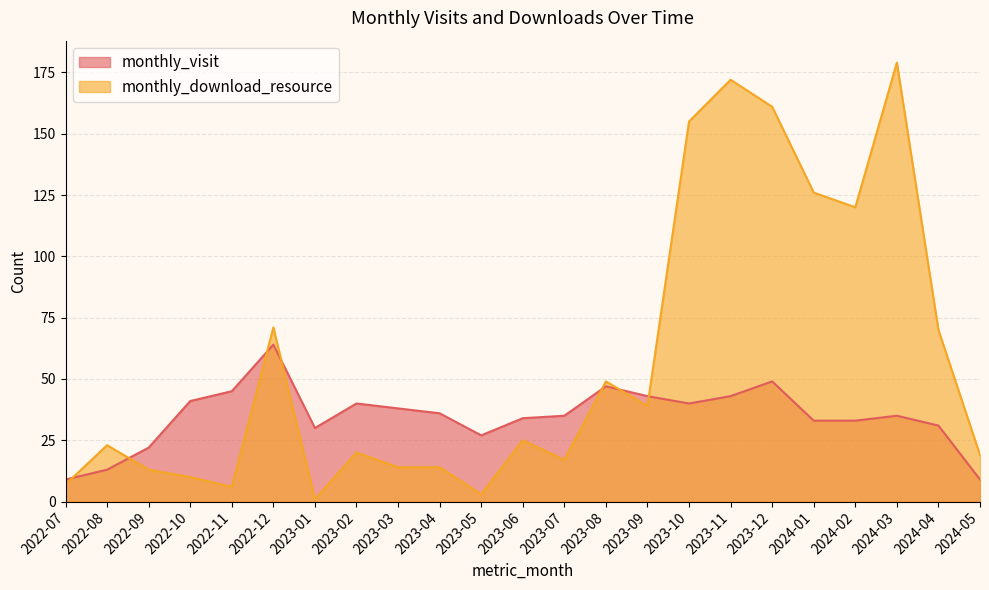

Where do monthly_visit and monthly_download_resource first cross each other?

2022-07 and 2022-08